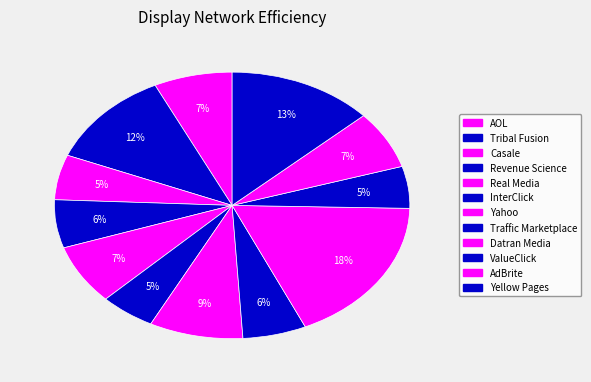

To the nearest percent, what is the average slice percentage?

8%